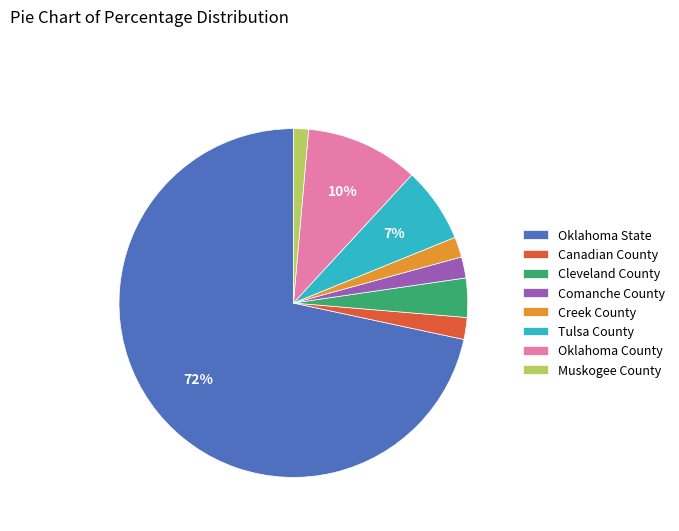

To the nearest percent, what is the combined percentage of Creek County and Tulsa County?

9%